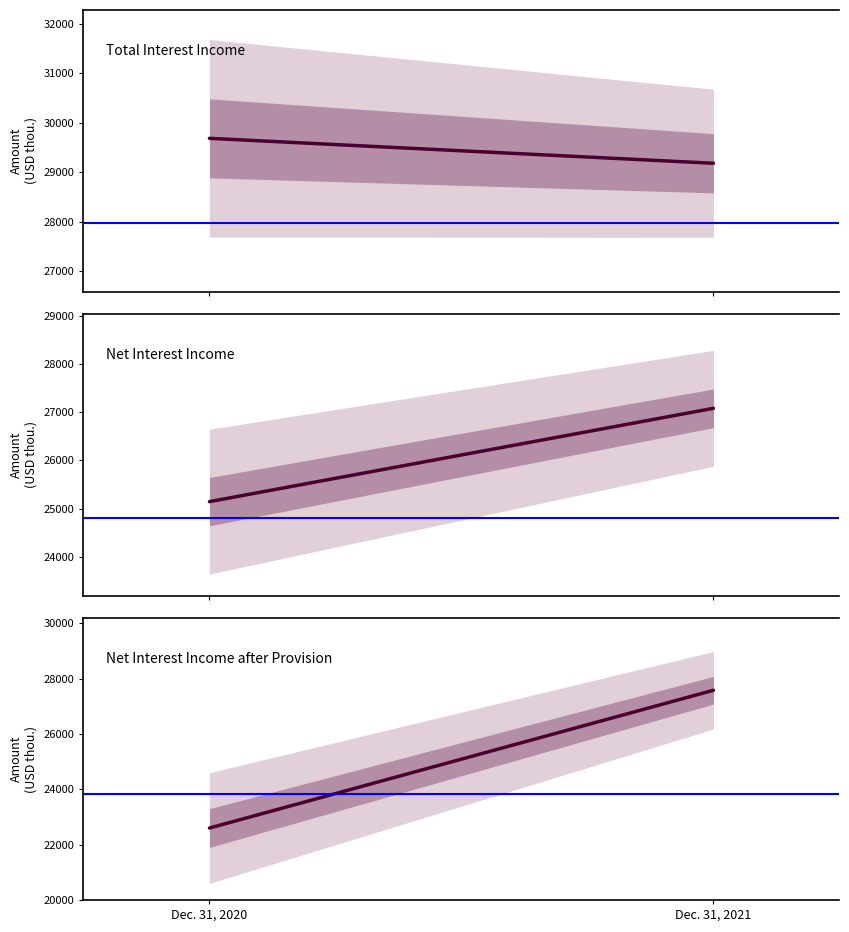

Is the value of Total Interest Income at Dec. 31, 2020 greater than the value of Net Interest Income at Dec. 31, 2021?

Yes